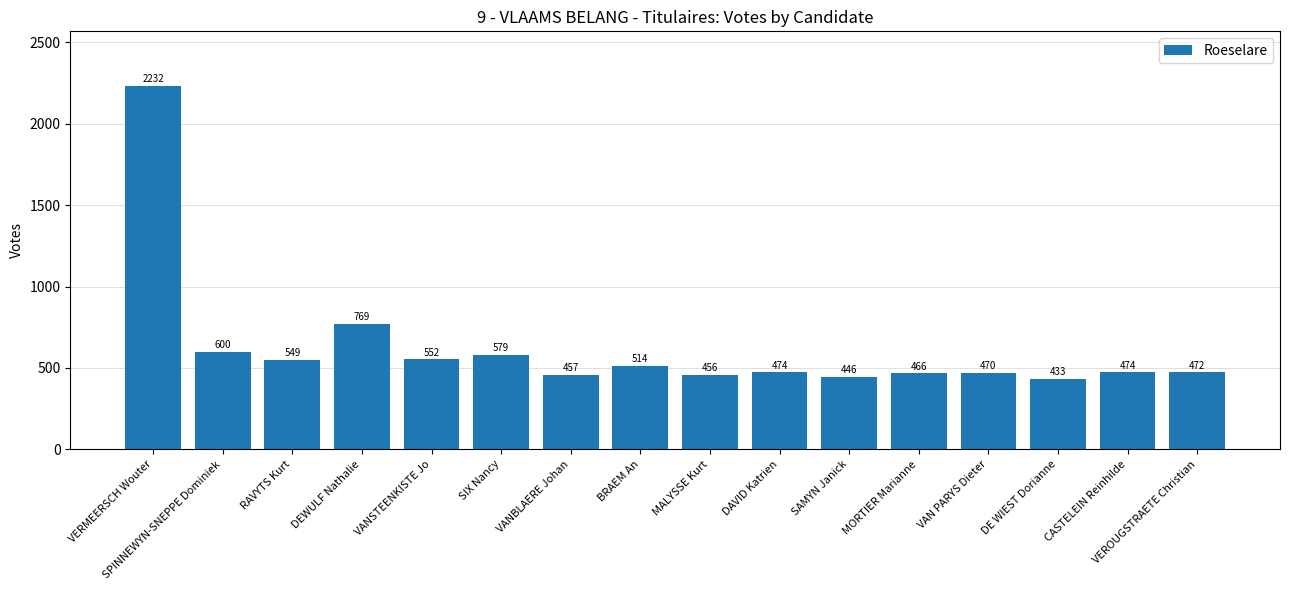

What is the sum of the values at VEROUGSTRAETE Christian and DAVID Katrien?

946